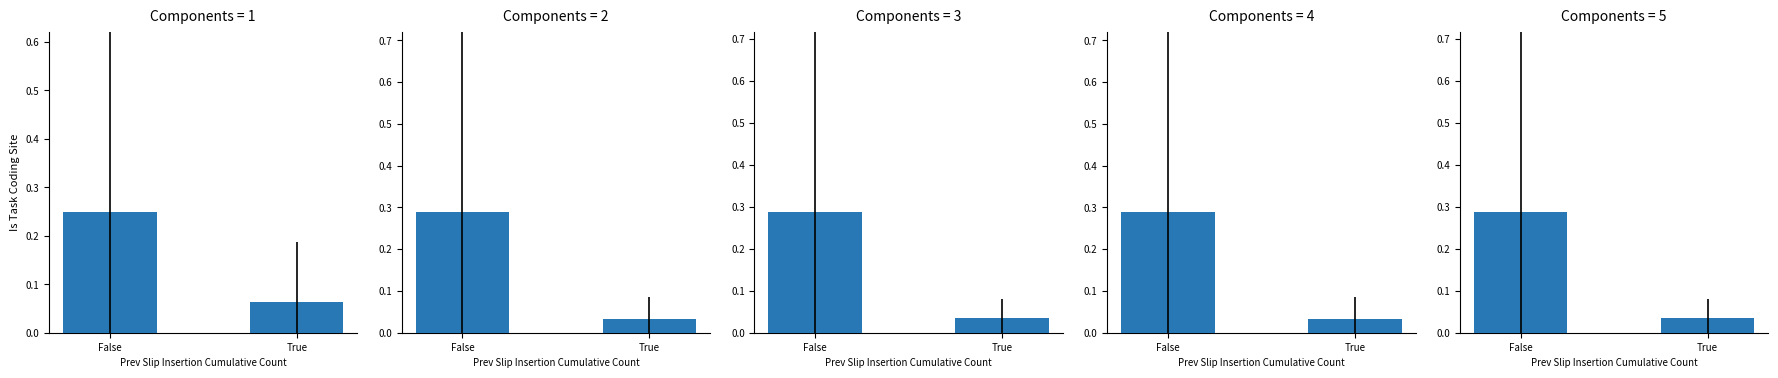

Rank the categories by Group 1 value from lowest to highest.

True, False